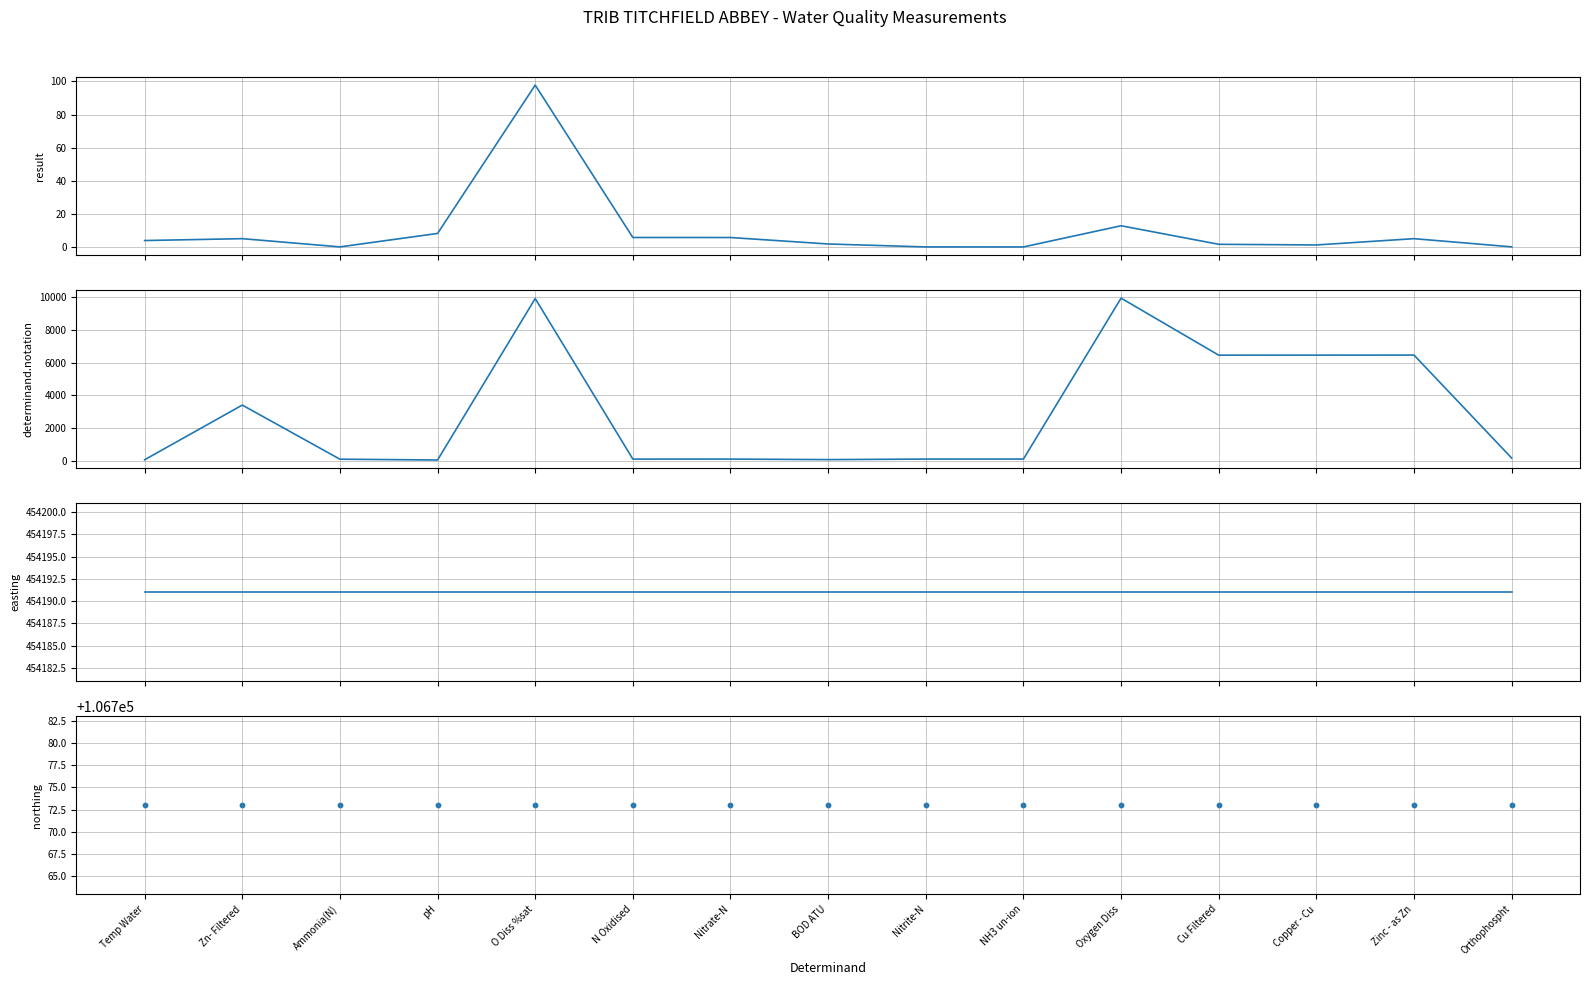

At how many categories does at least one series exceed 31404?

15